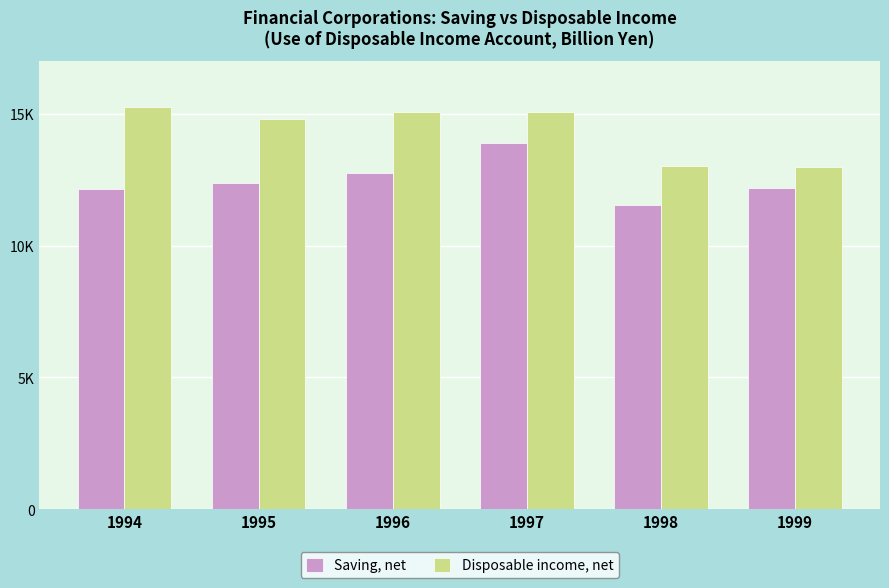

Are the bars grouped side by side (vs. stacked)?

Yes